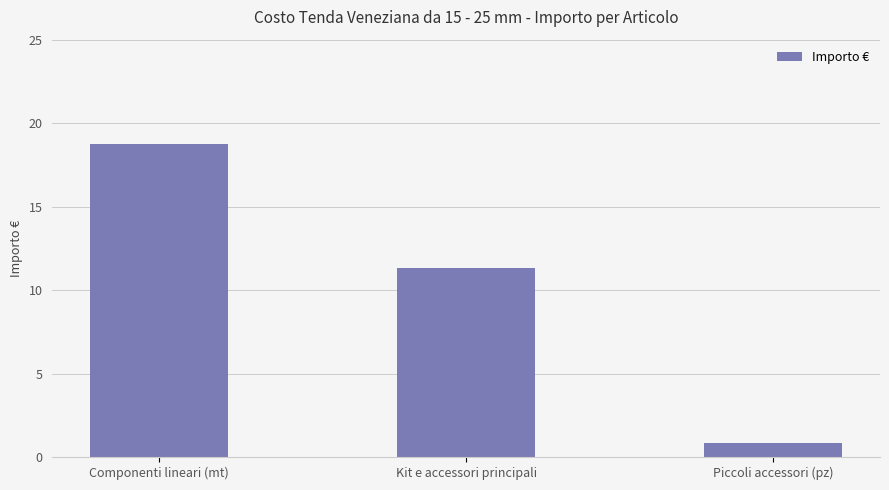

What is the difference between the values at Piccoli accessori (pz) and Kit e accessori principali?

10.5